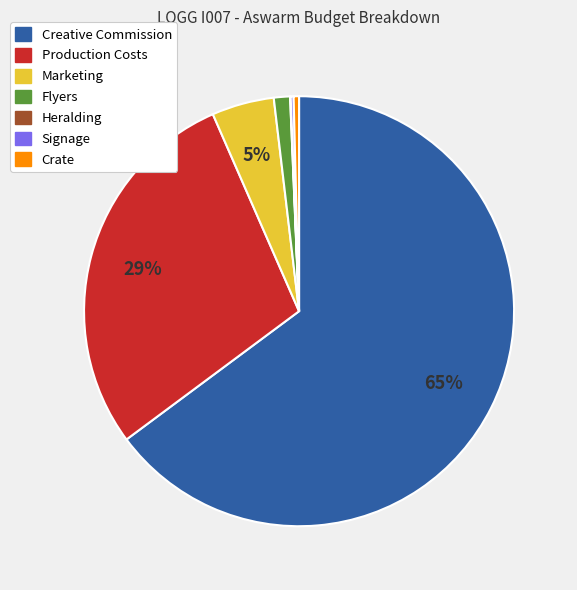

Which slice represents more than half of the pie?

Creative Commission